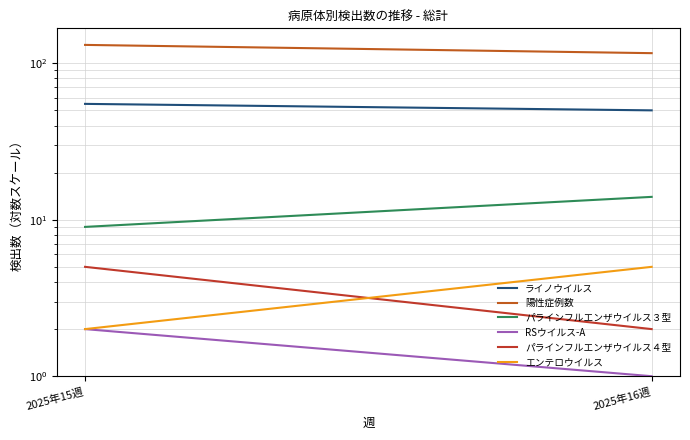

What is the sum of all パラインフルエンザウイルス３型 values?

23